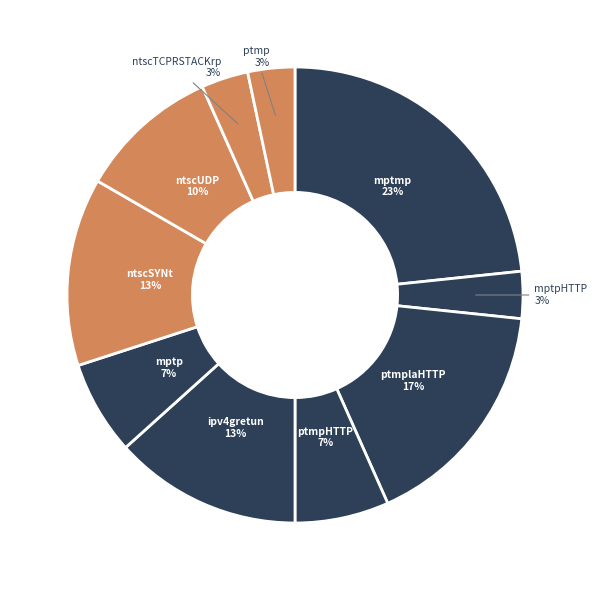

What percentage is the ptmp slice, to the nearest percent?

3%